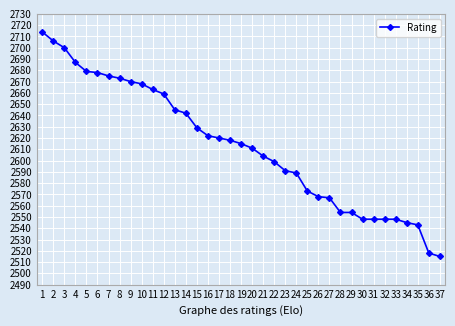

Which category has the lowest value across all series?

37